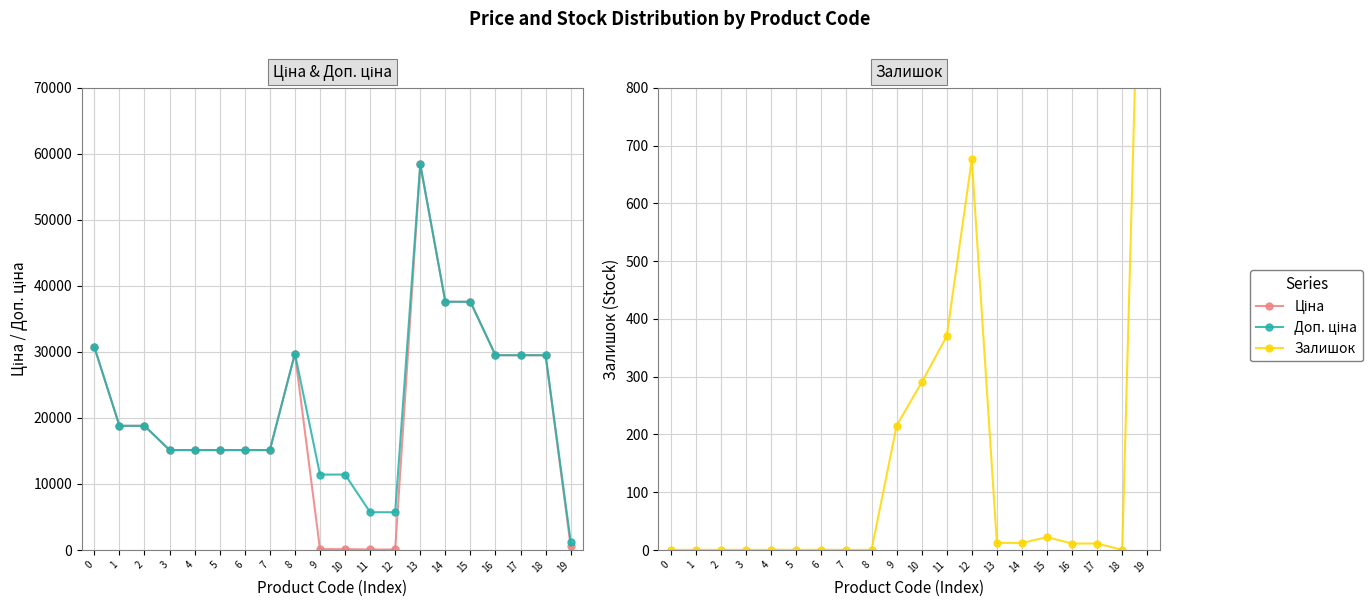

Reading left to right, list all the values displayed in this chart.

Ціна: 30717.1	18796.8	18796.8	15120.0	15120.0	15120.0	15120.0	15120.0	29747.2	114.1	114.1	57.0	57.0	58426.5	37593.6	37593.6	29491.5	29491.5	29491.5	539.0
Доп. ціна: 30717.1	18796.8	18796.8	15120.0	15120.0	15120.0	15120.0	15120.0	29747.2	11410.0	11410.0	5705.0	5705.0	58426.5	37593.6	37593.6	29491.5	29491.5	29491.5	1235.4
Залишок: 0.0	0.0	0.0	0.0	0.0	0.0	0.0	0.0	0.0	215.0	290.0	370.0	676.0	12.0	12.0	22.0	11.0	11.0	0.0	1591.0